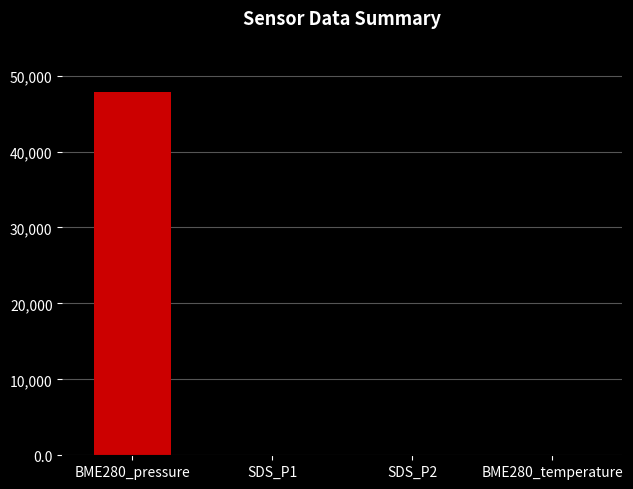

What is the maximum value shown in the chart?

47801.5